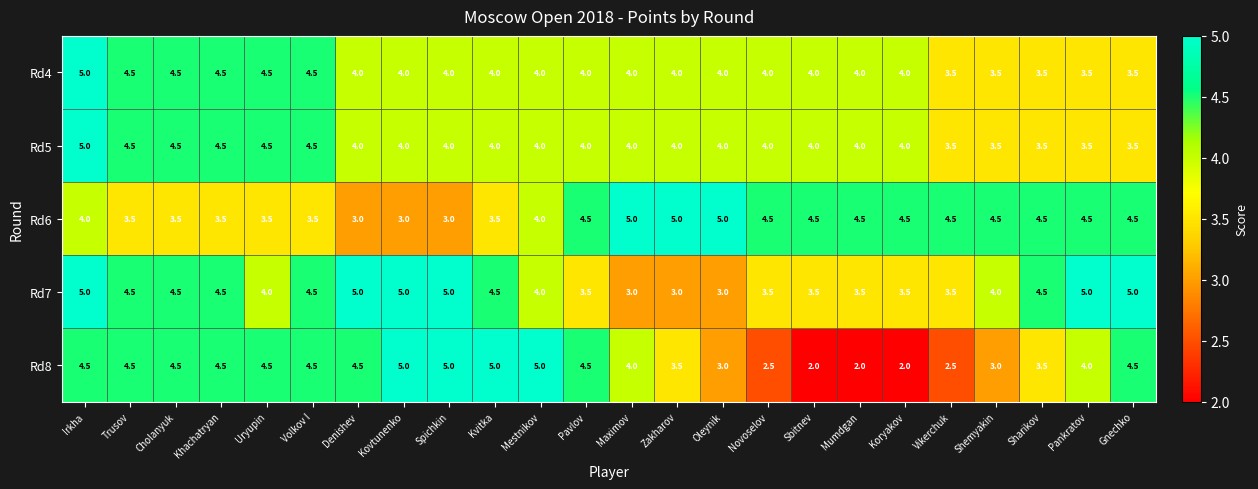

Is it true that Rd5 equals 5.9 at Pankratov?

False